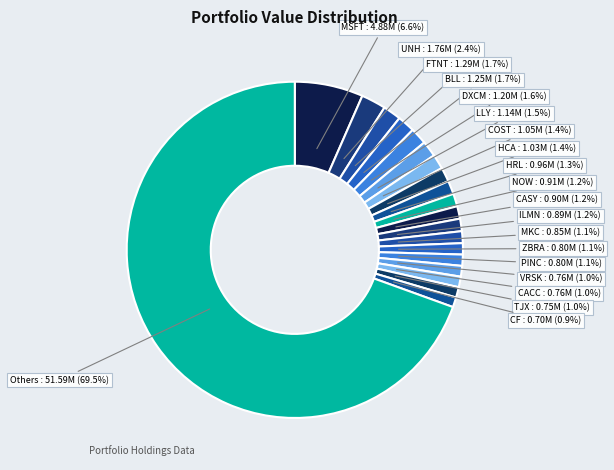

What percentage is NOT represented by ZBRA?

98.9%